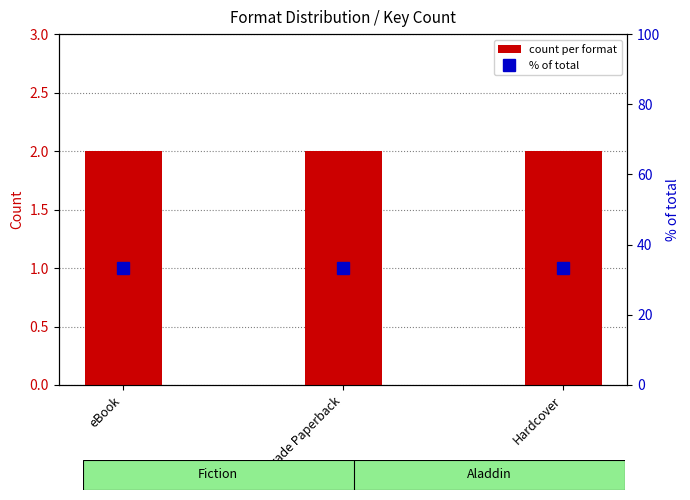

Reading left to right, list all the values displayed in this chart.

count per format: eBook=2.0	Trade Paperback=2.0	Hardcover=2.0
% of total: eBook=33.3	Trade Paperback=33.3	Hardcover=33.3